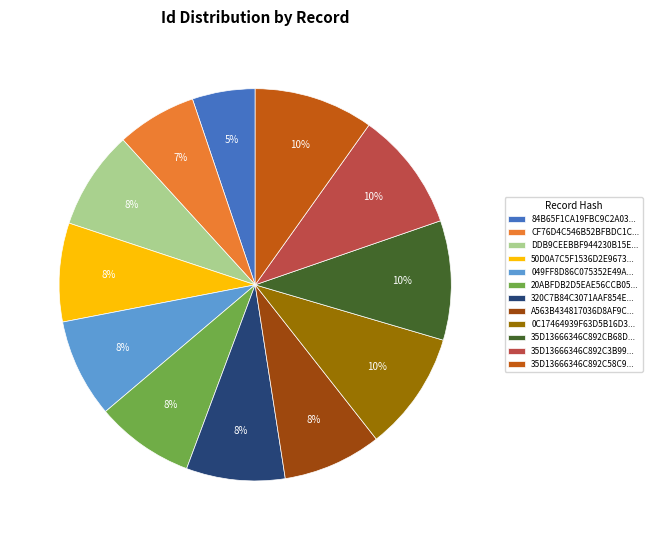

Is the sum of 35D13666346C892CB68D... and 20ABFDB2D5EAE56CCB05... greater than half?

No